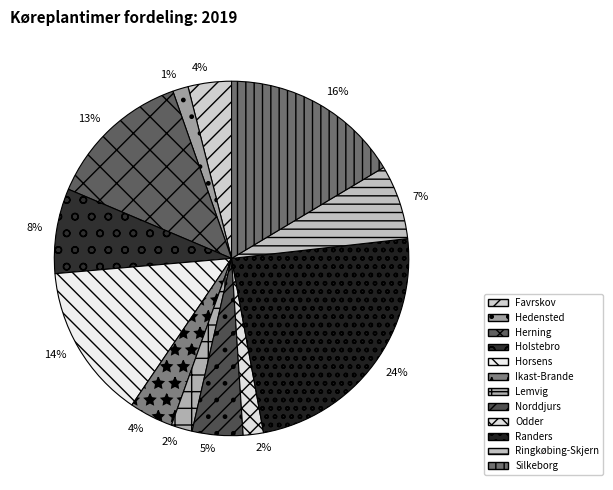

How many segments does this pie chart have?

12